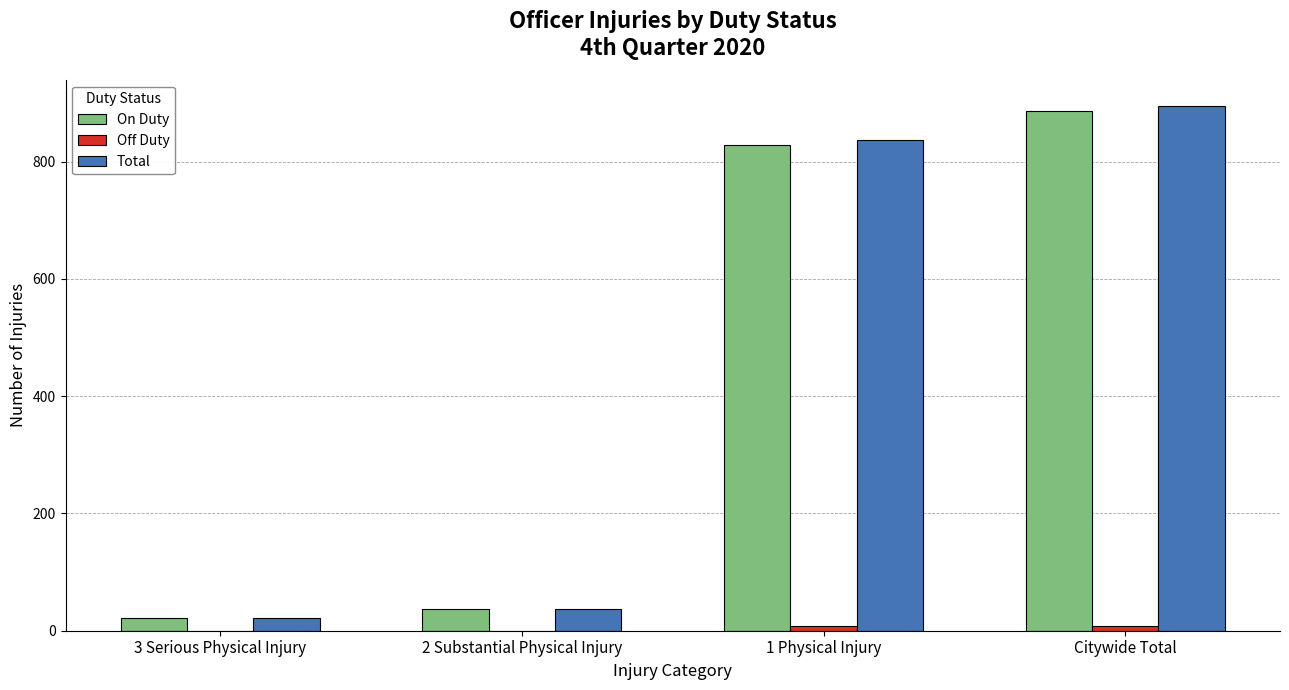

What is the approximate value of On Duty at Citywide Total, to the nearest 10?

890